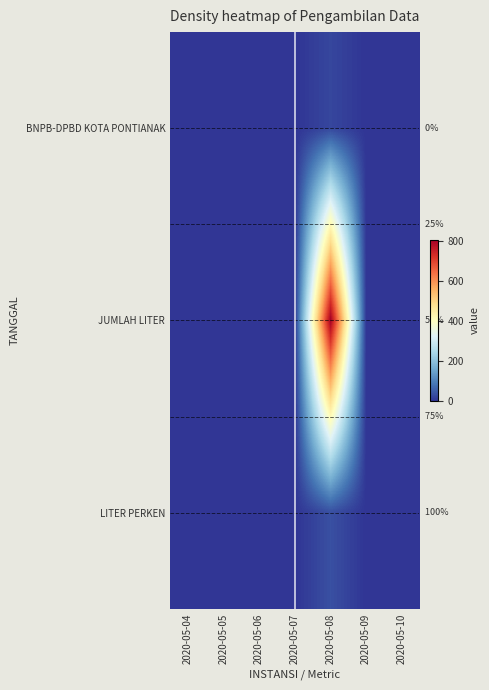

Which series changed the most between 2020-05-04 and 2020-05-07?

BNPB-DPBD KOTA PONTIANAK